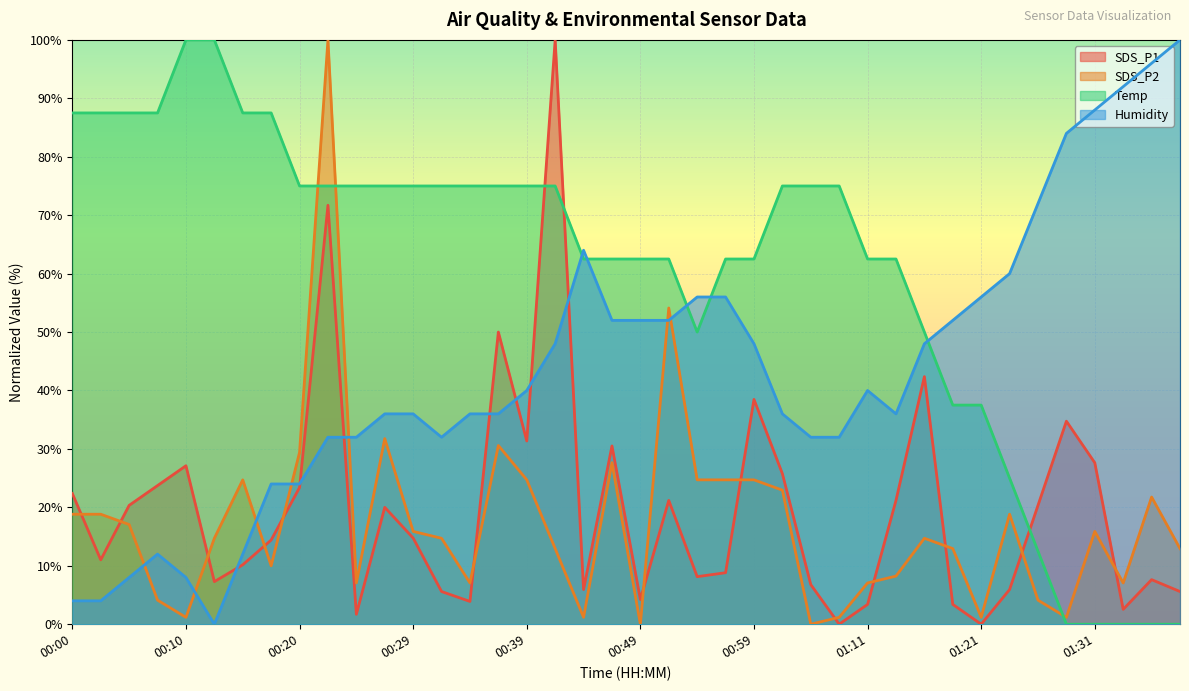

At which category does SDS_P1 reach its first local peak?

00:10